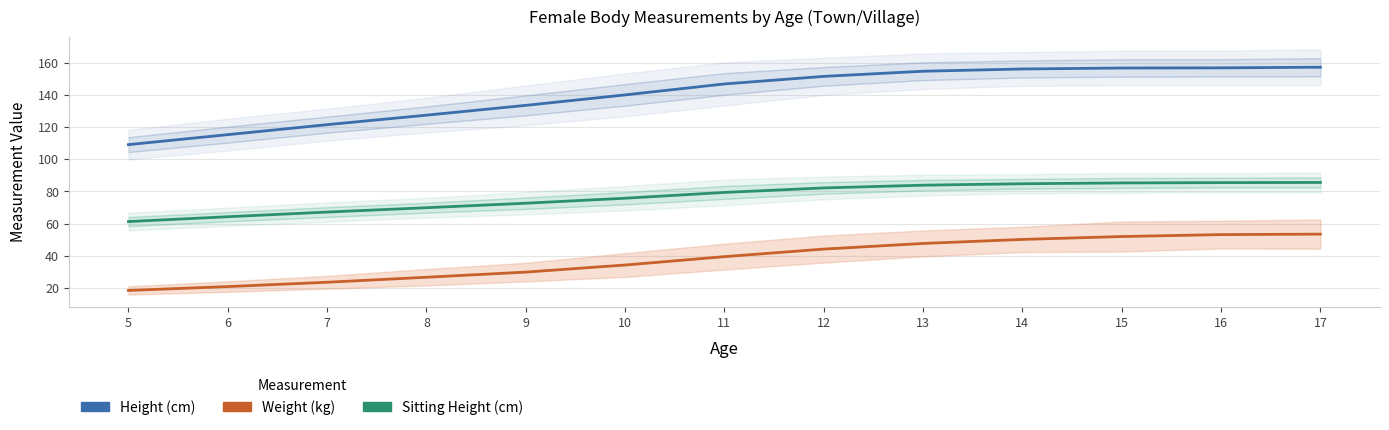

At which label is Height (cm) closest to 133?

9